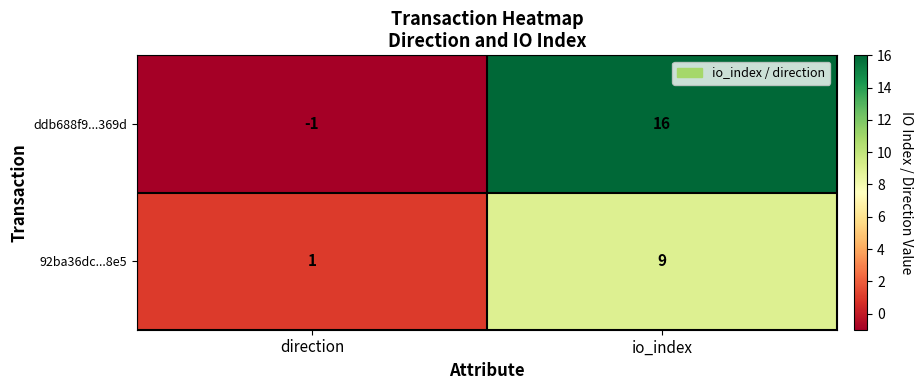

What is the spread (max minus min) of values at direction?

2